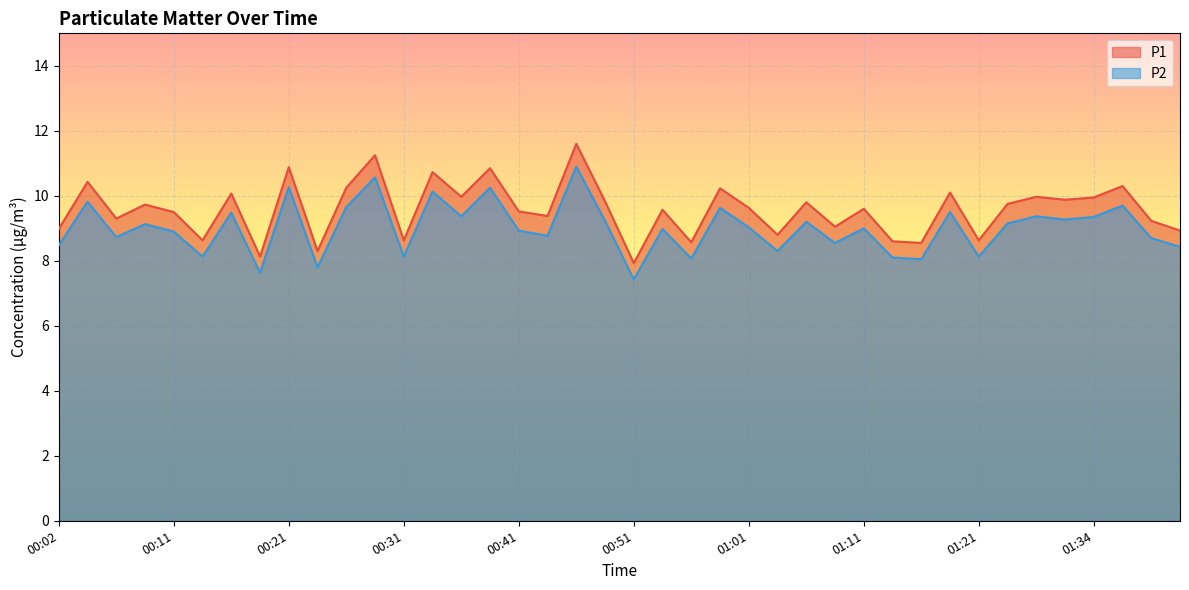

True or false: P1 and P2 cross at least once.

False